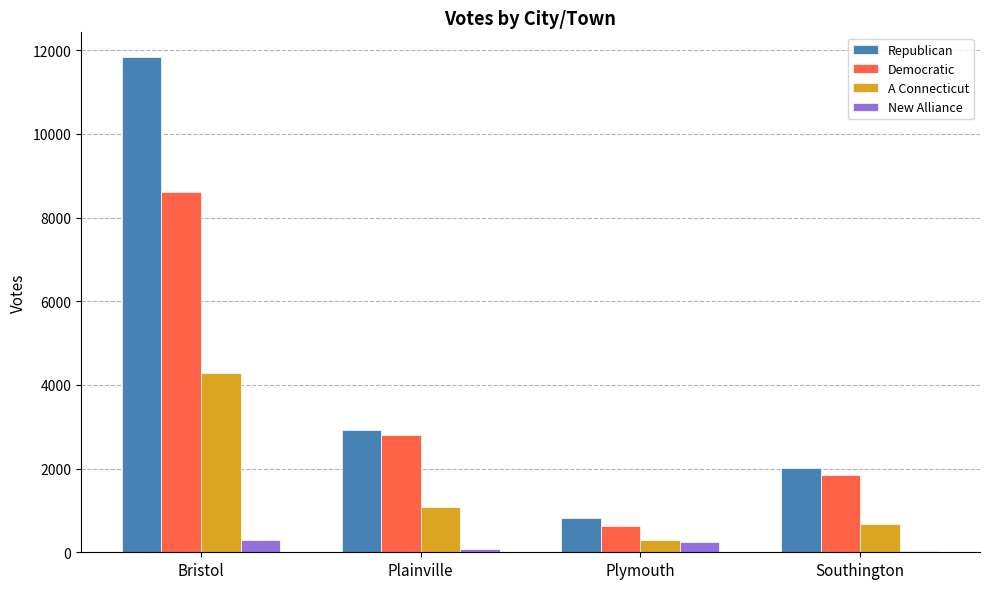

Between Bristol and Southington, which series saw the biggest shift?

Republican